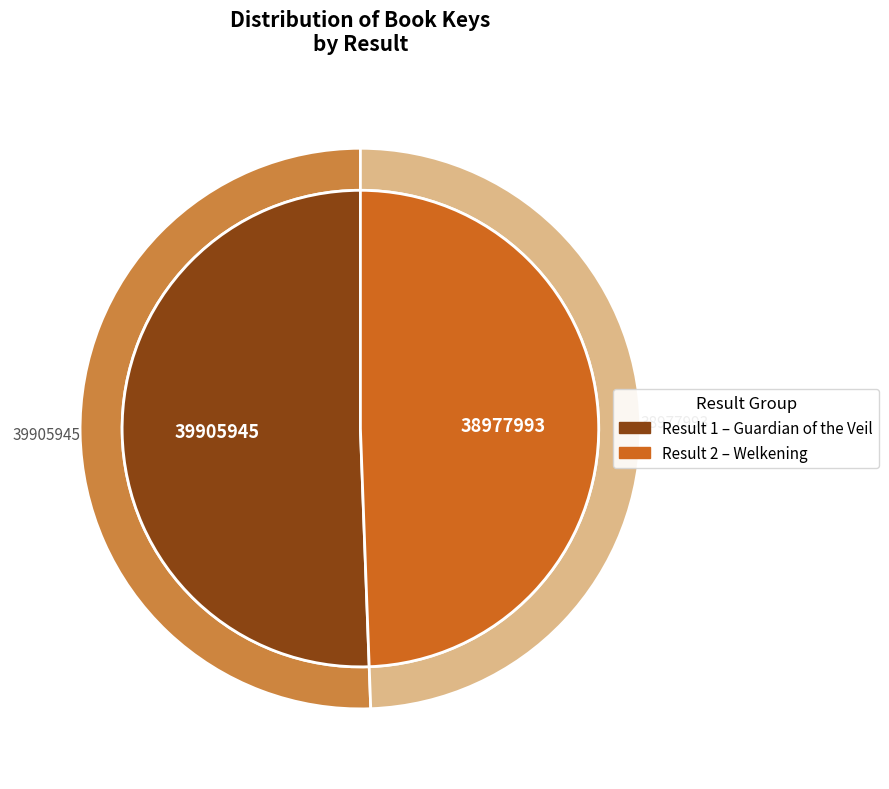

What is the total percentage of 2 - Welkening (38977993) and 1 - Guardian of the Veil (39905945)?

100.0%